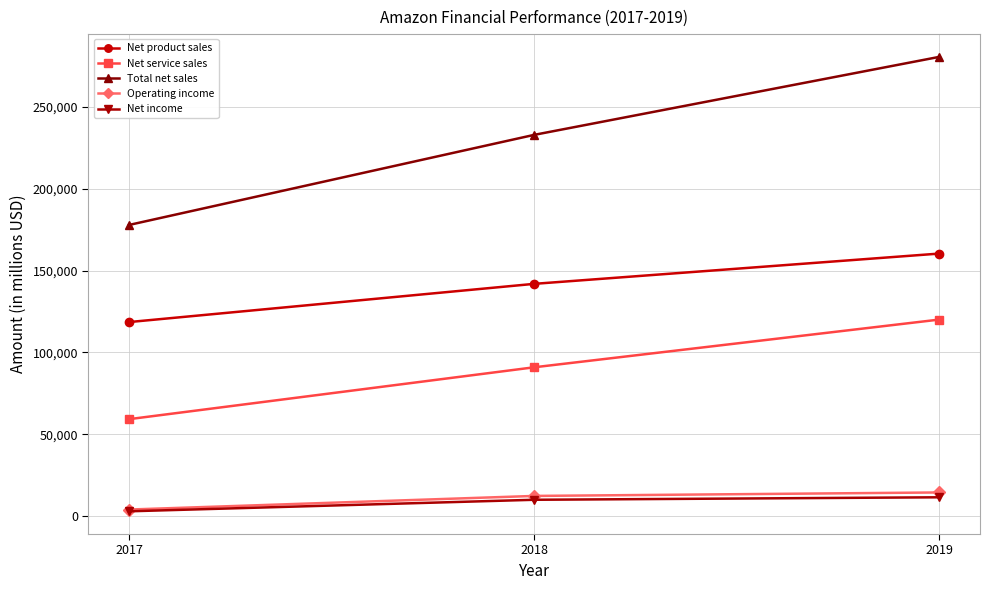

What is the value of the Operating income point at the 2nd from the left?

12421